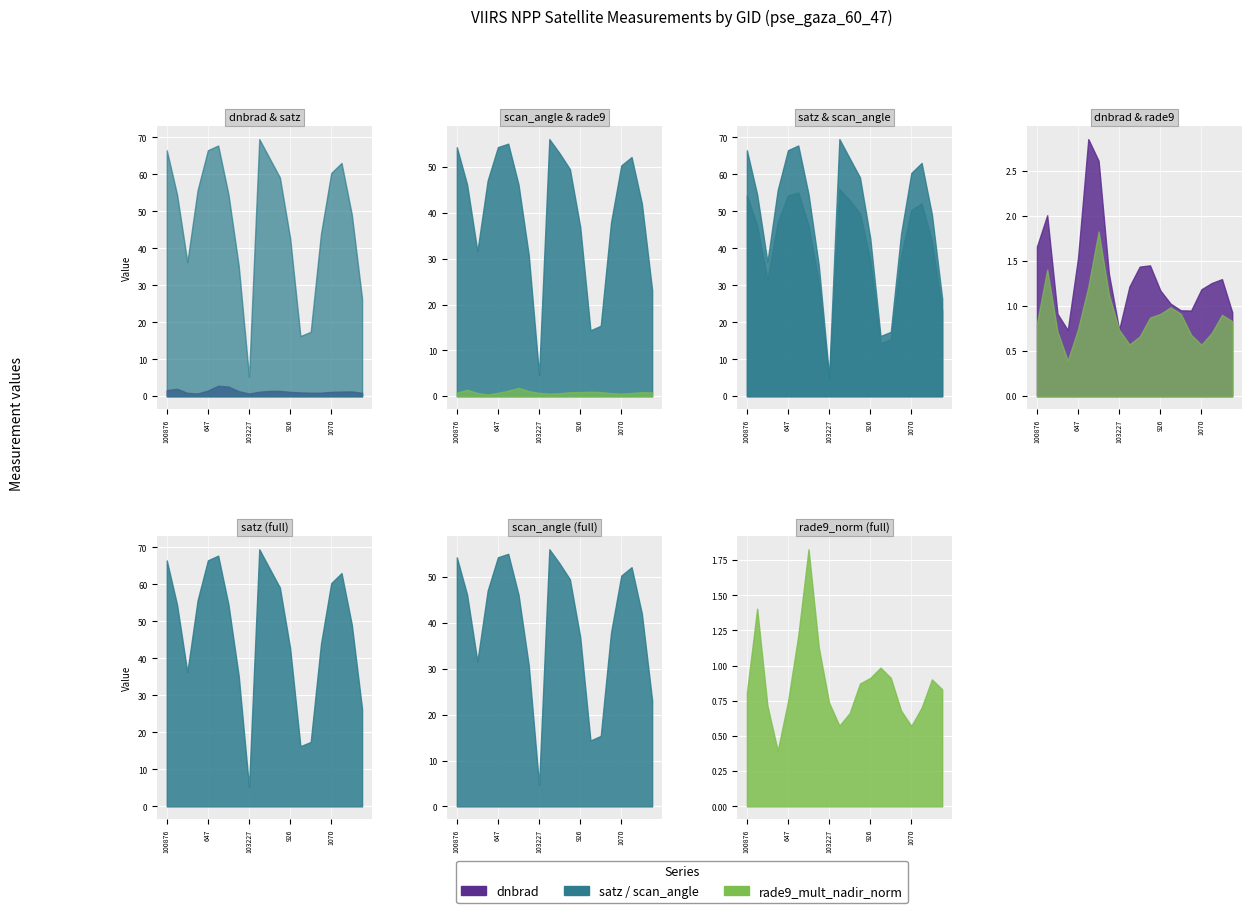

The value of dnbrad at 1070 is 1.2. True or false?

True